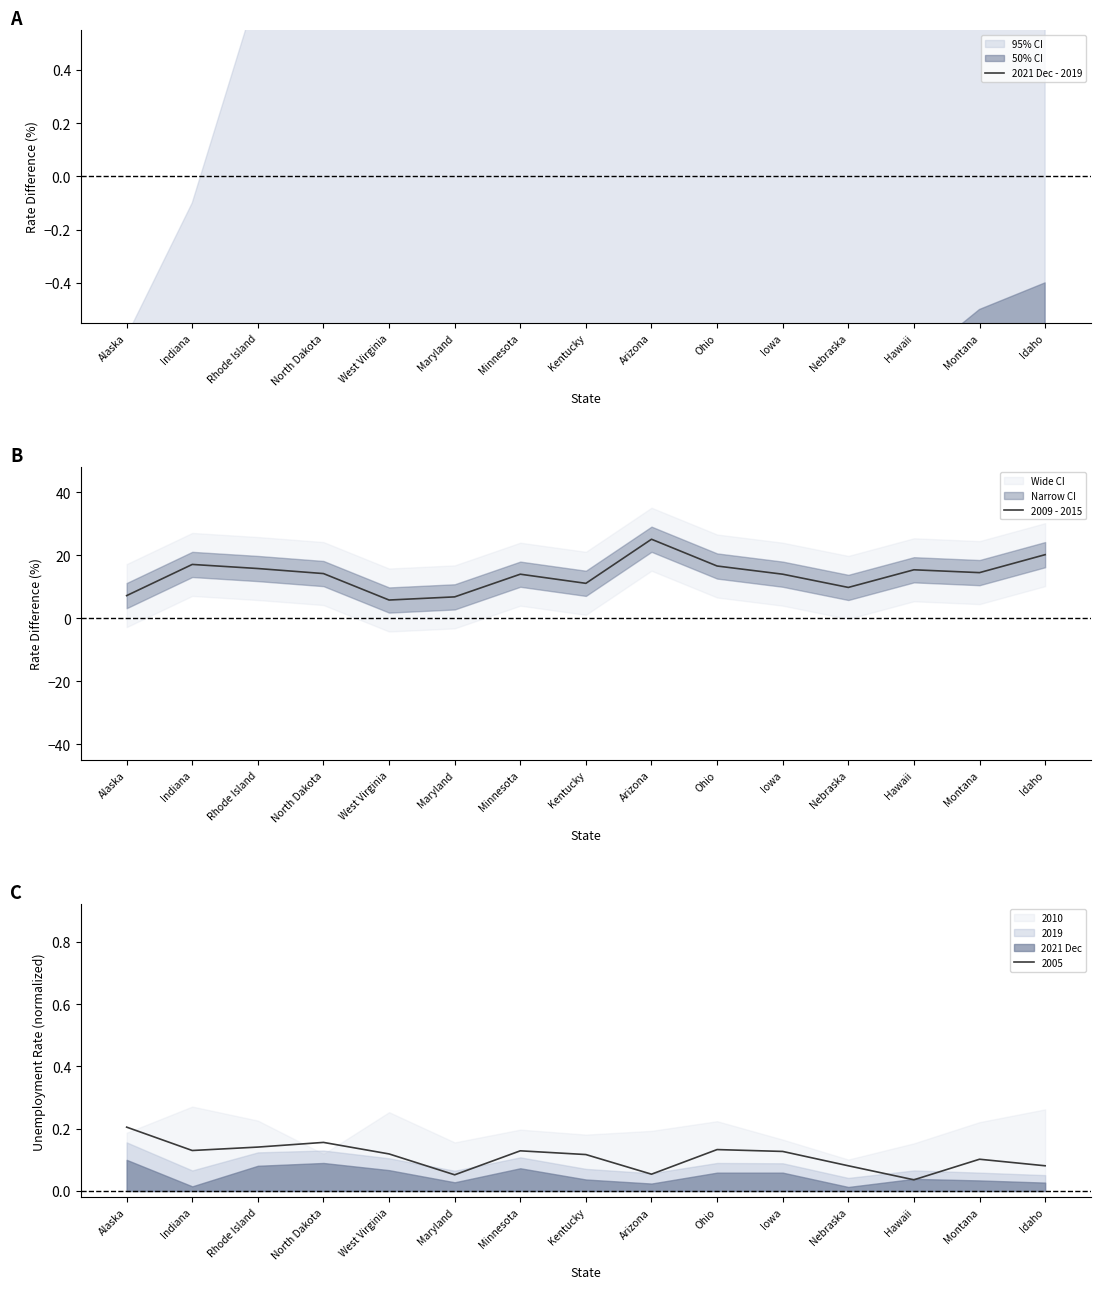

True or false: 2021 Dec - 2019 and 2009 - 2015 intersect in this chart.

False